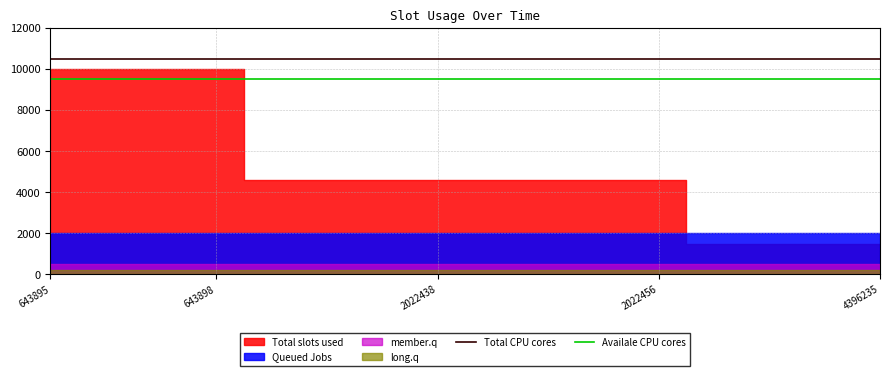

True or false: Availale CPU cores and Total CPU cores intersect in this chart.

False